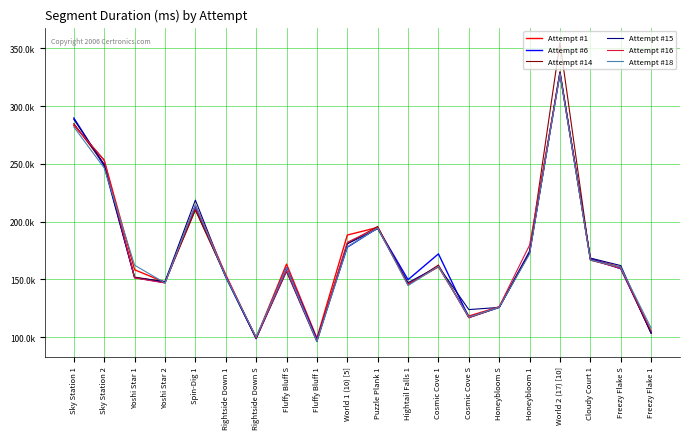

What are all the series names shown in the legend?

Attempt #1, Attempt #6, Attempt #14, Attempt #15, Attempt #16, Attempt #18